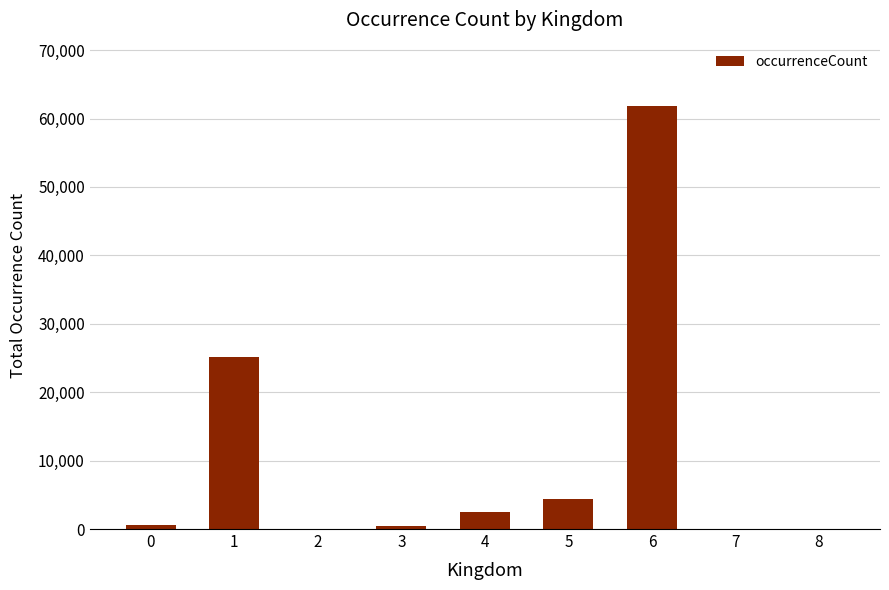

What is the average value?

10543